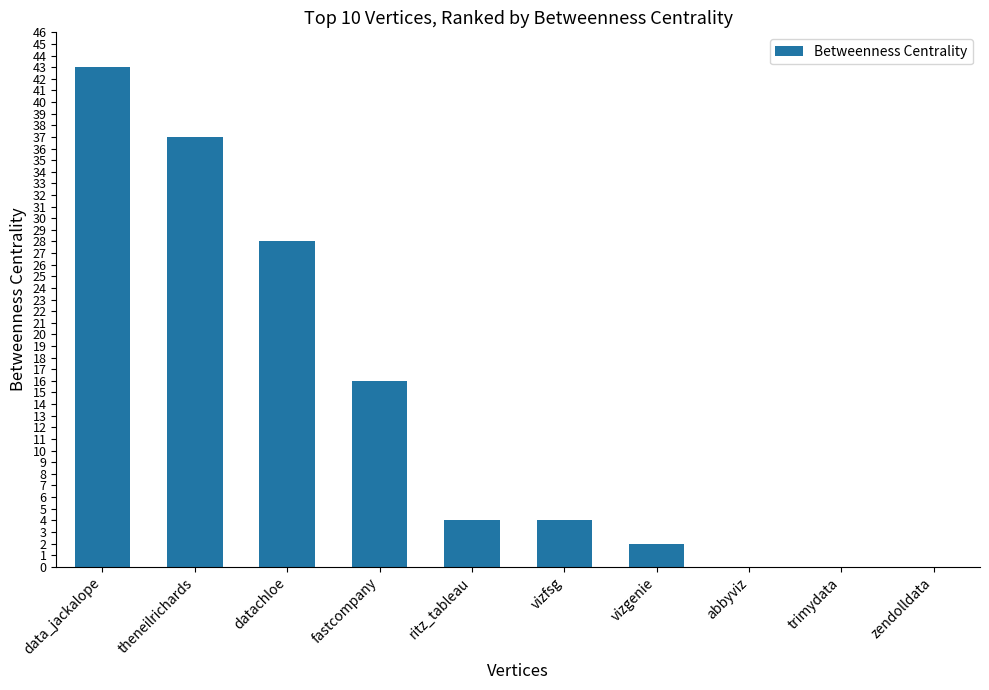

What is the ratio of the value at ritz_tableau to the value at data_jackalope?

0.1